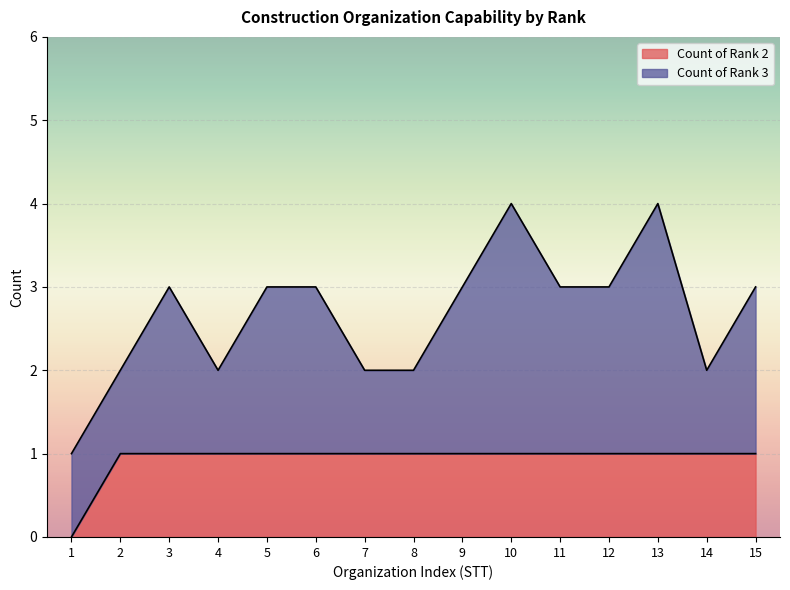

Reading left to right, what are all the values shown in this chart?

0	1	1	1	1	1	1	1	1	1	1	1	1	1	1